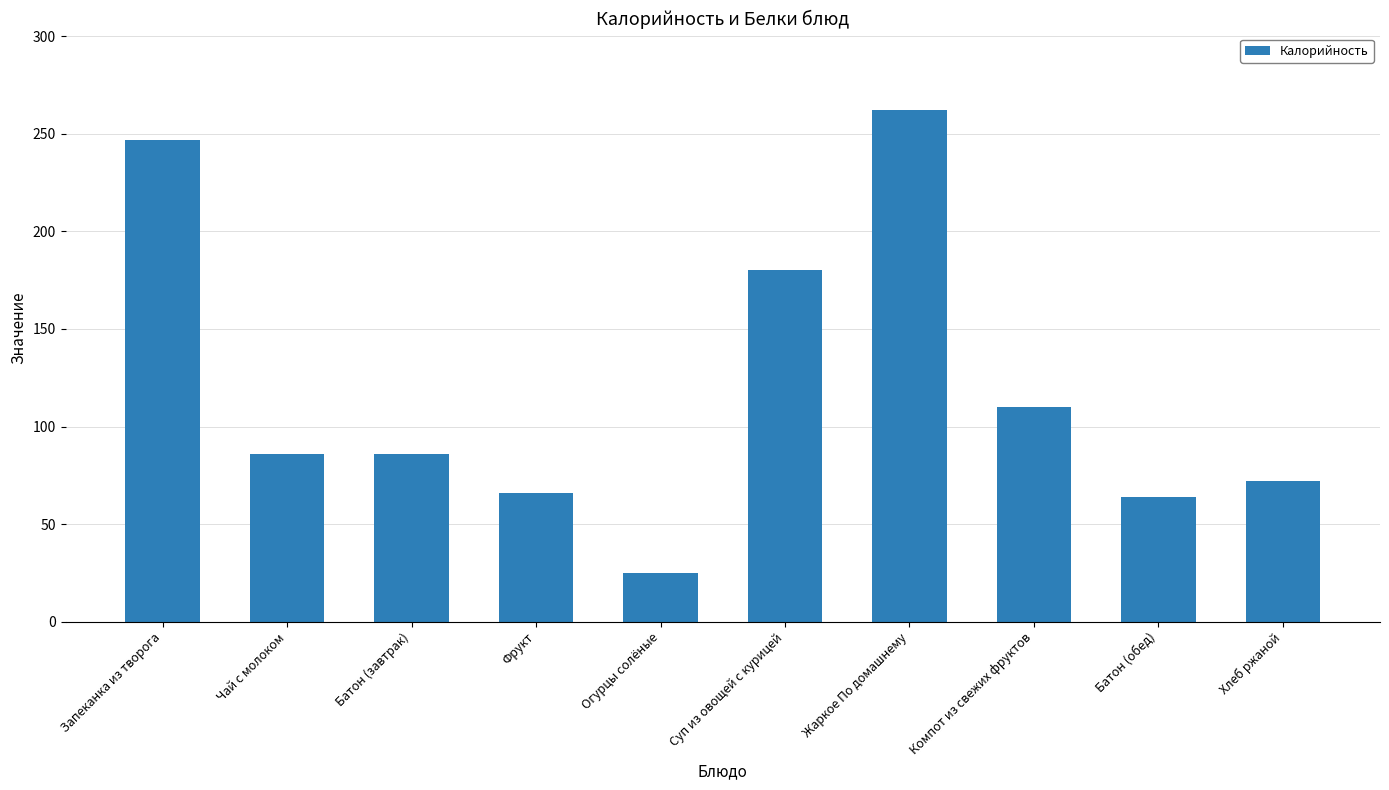

What is the smallest value displayed?

25.0